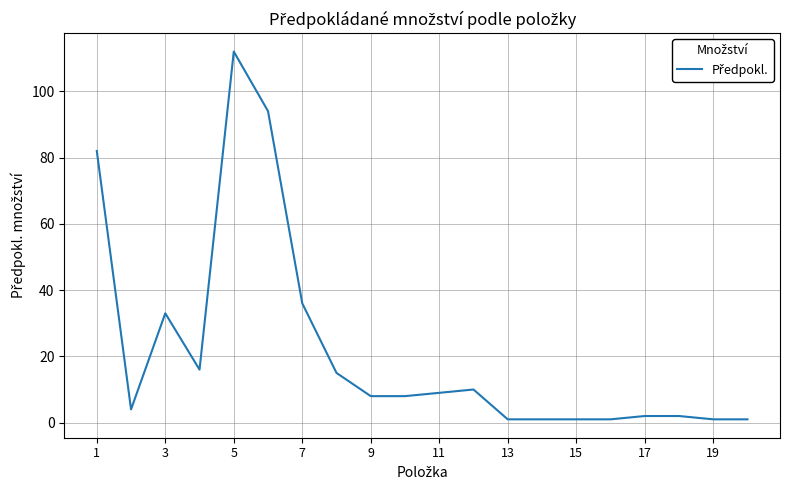

True or false: the data has more than 1 interior local peaks.

True